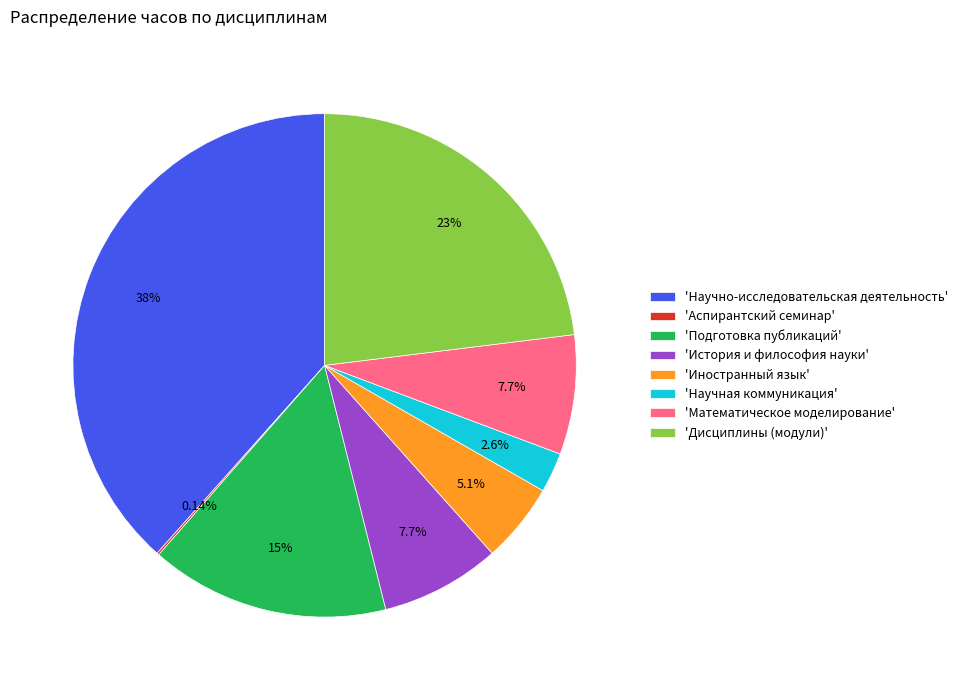

Is there any slice that represents more than half of the pie?

No